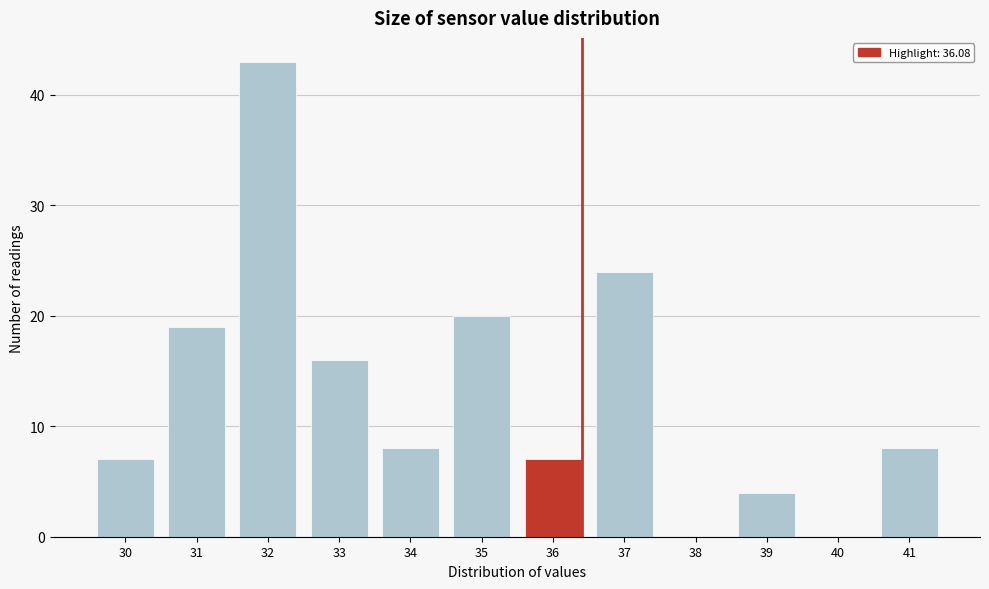

Reading left to right, extract all data points from this chart.

30=7	31=19	32=43	33=16	34=8	35=20	36=7	37=24	38=0	39=4	40=0	41=8